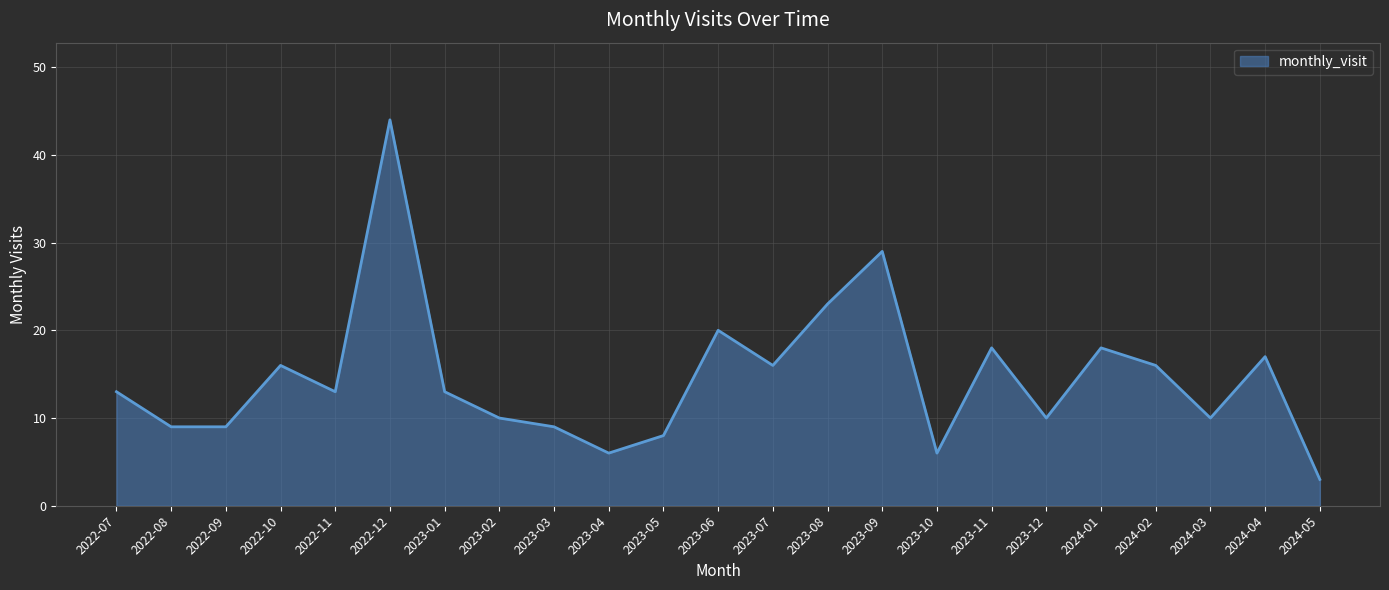

The value at 2023-03 is 9. True or false?

True